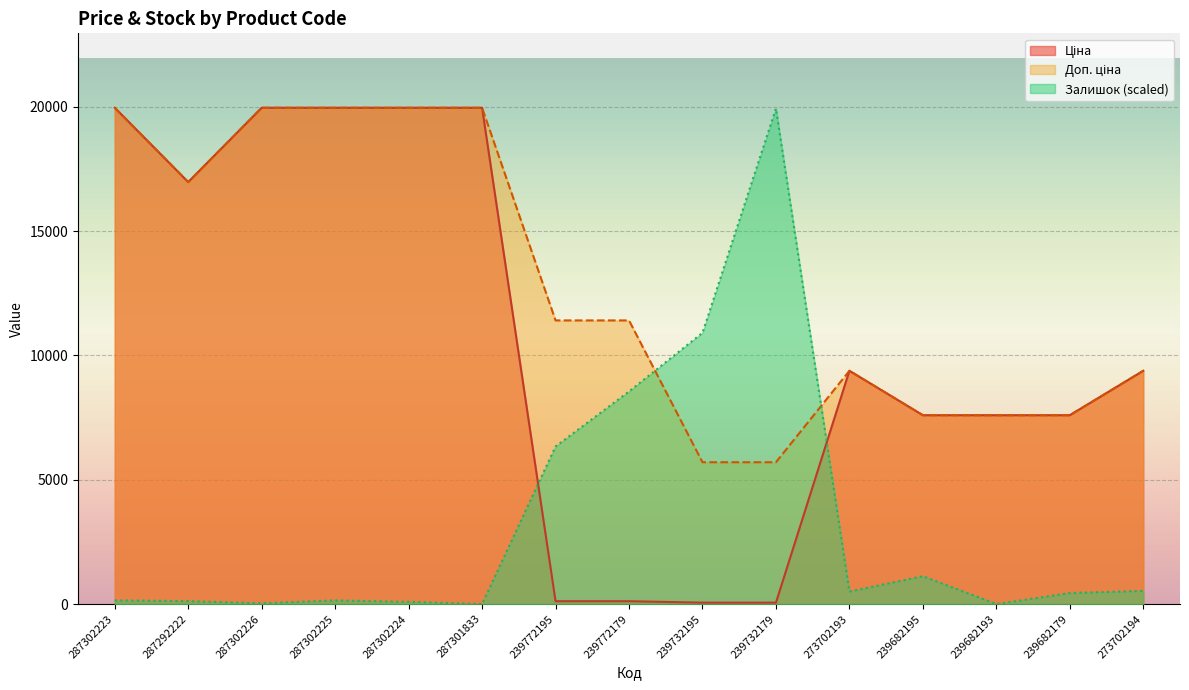

List the labels in order of Доп. ціна value, smallest first.

239732195, 239732179, 239682195, 239682193, 239682179, 273702193, 273702194, 239772195, 239772179, 287292222, 287302223, 287302226, 287302225, 287302224, 287301833